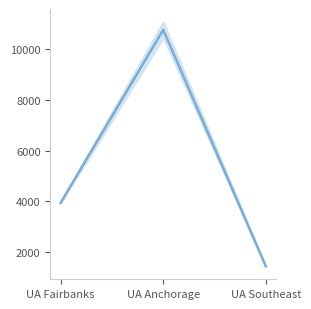

What is the minimum value shown in the chart?

1426.0